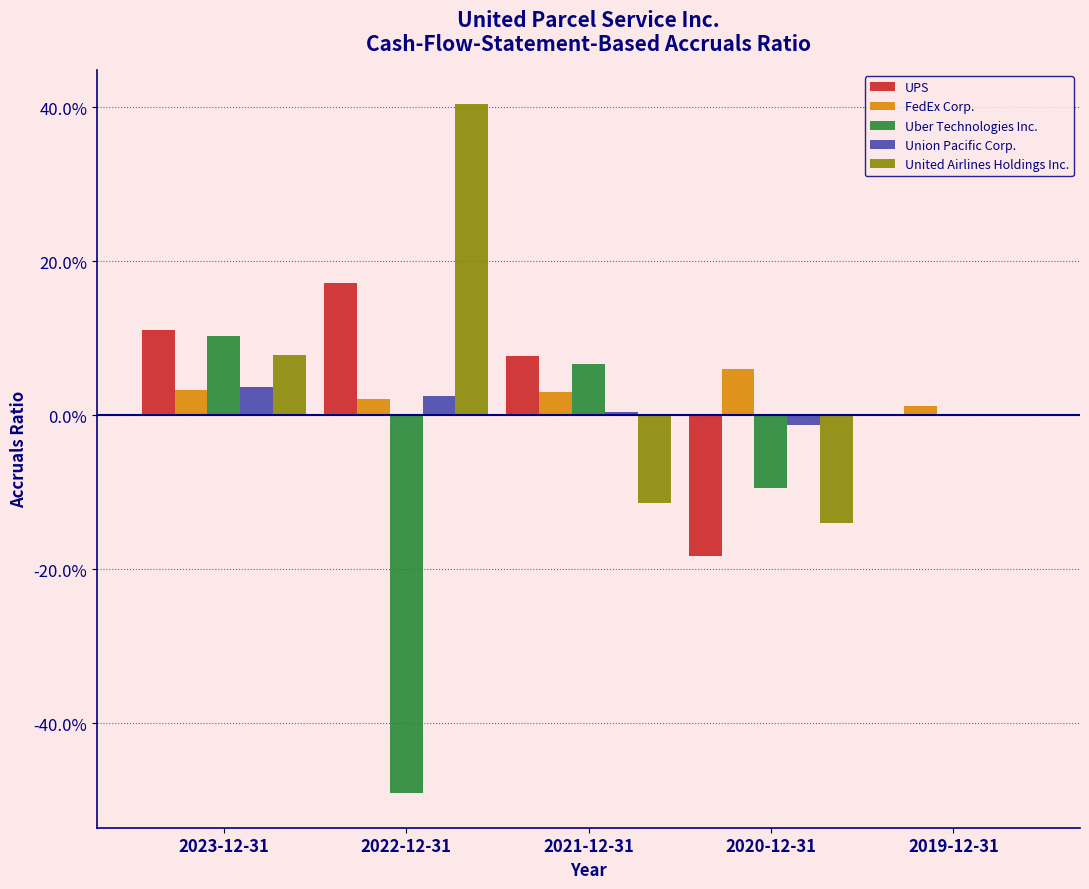

Reading left to right, what are all the values shown in this chart?

UPS: 2023-12-31=0.1	2022-12-31=0.2	2021-12-31=0.1	2020-12-31=-0.2	2019-12-31=0.0
FedEx Corp.: 2023-12-31=0.0	2022-12-31=0.0	2021-12-31=0.0	2020-12-31=0.1	2019-12-31=0.0
Uber Technologies Inc.: 2023-12-31=0.1	2022-12-31=-0.5	2021-12-31=0.1	2020-12-31=-0.1	2019-12-31=0.0
Union Pacific Corp.: 2023-12-31=0.0	2022-12-31=0.0	2021-12-31=0.0	2020-12-31=-0.0	2019-12-31=0.0
United Airlines Holdings Inc.: 2023-12-31=0.1	2022-12-31=0.4	2021-12-31=-0.1	2020-12-31=-0.1	2019-12-31=0.0